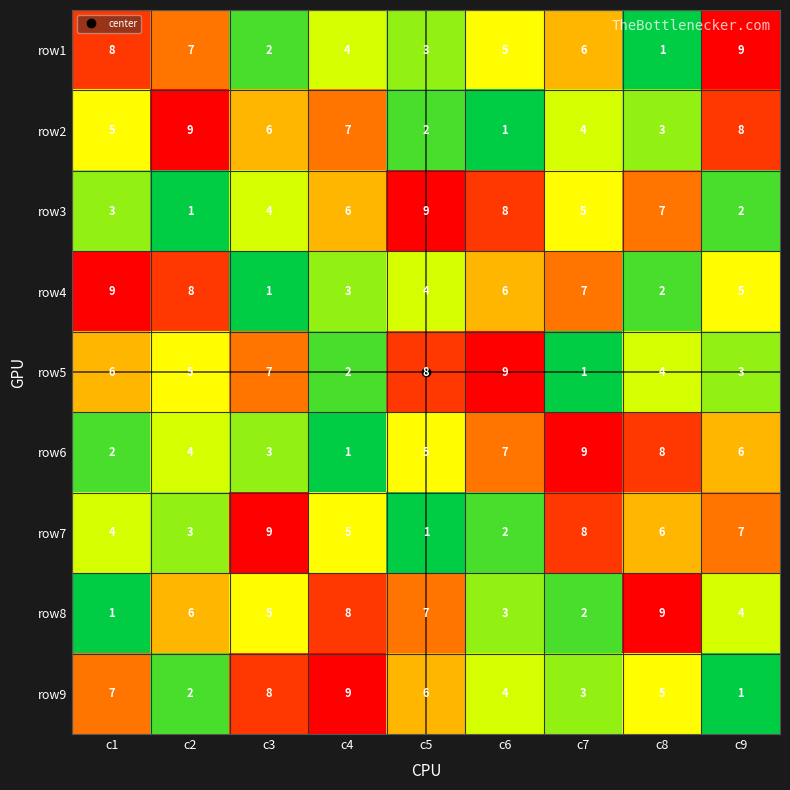

What is the maximum value shown in the chart?

9